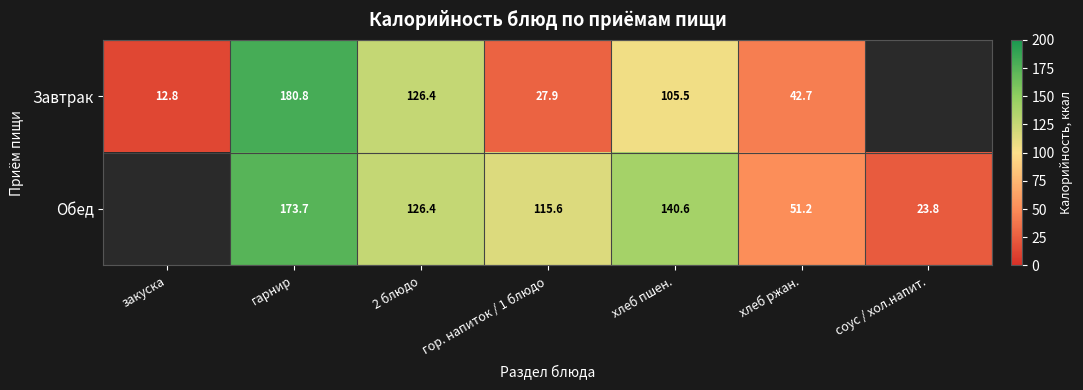

The value of Обед at 2 блюдо is 126.4. True or false?

True